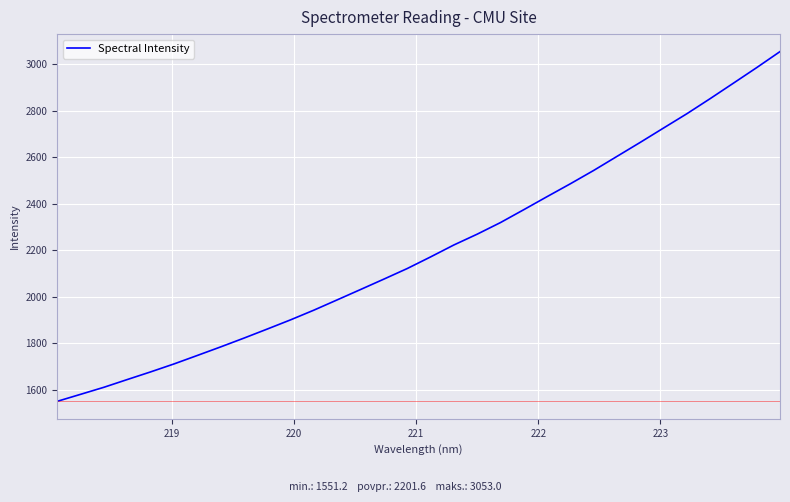

What is the smallest value displayed?

1551.2